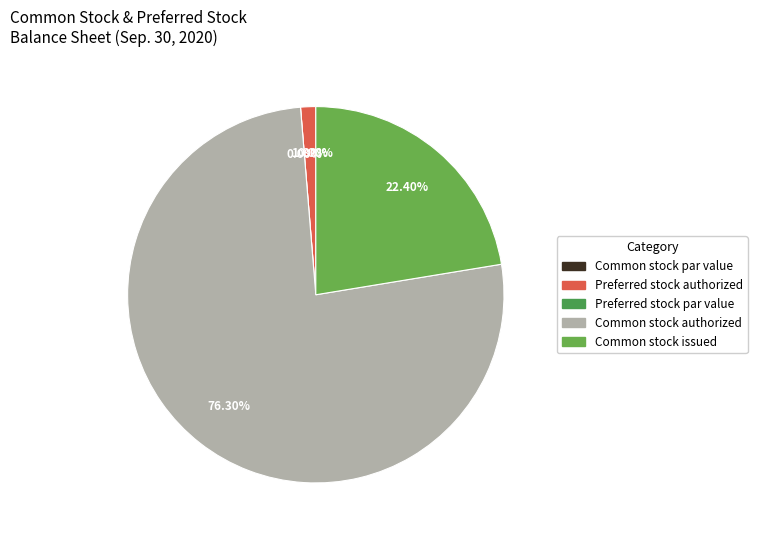

Combined, do Common stock issued and Preferred stock par value account for over 50%?

No